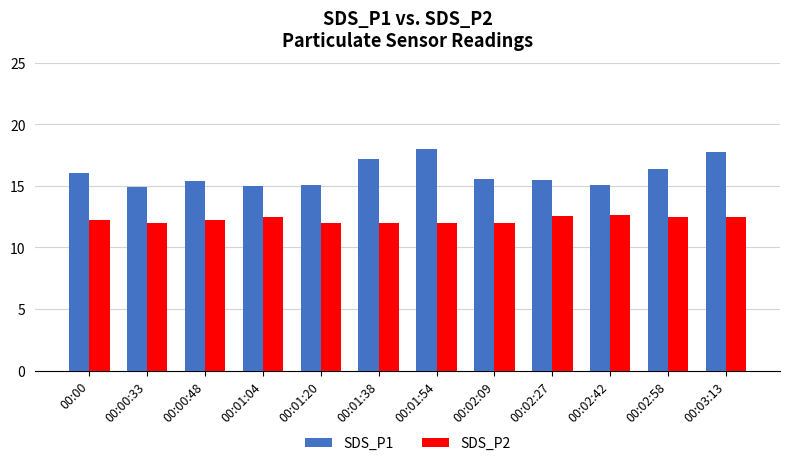

The SDS_P2 series shows 11.9 at 00:02:09. True or false?

True